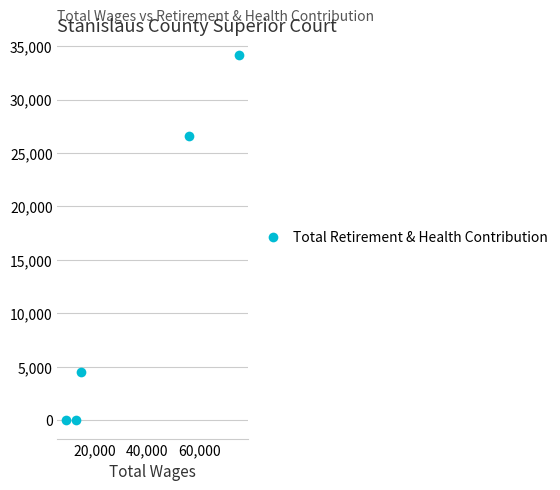

How many data points are above 4525?

2